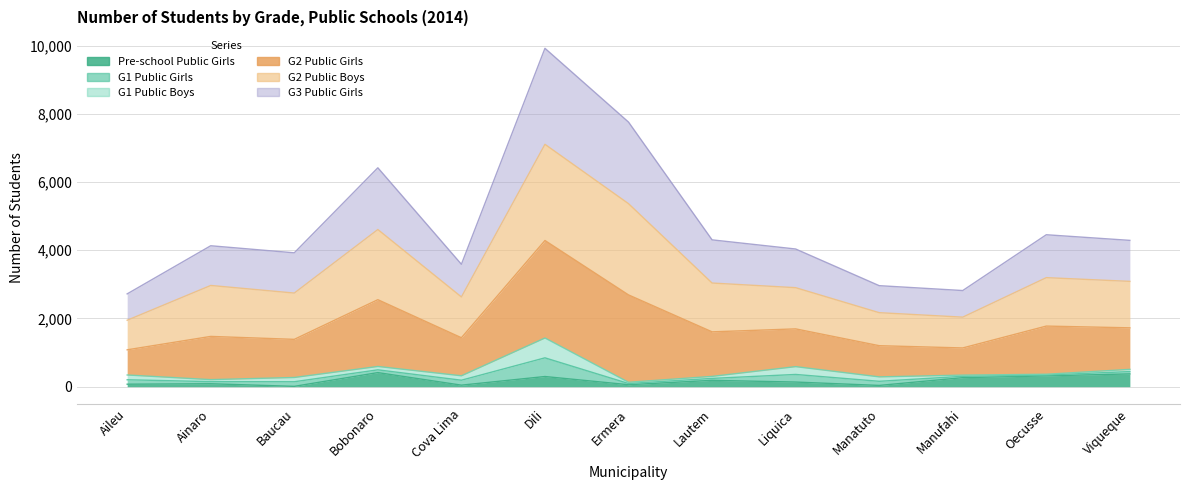

Which series has the widest spread of values?

G2 Public Girls